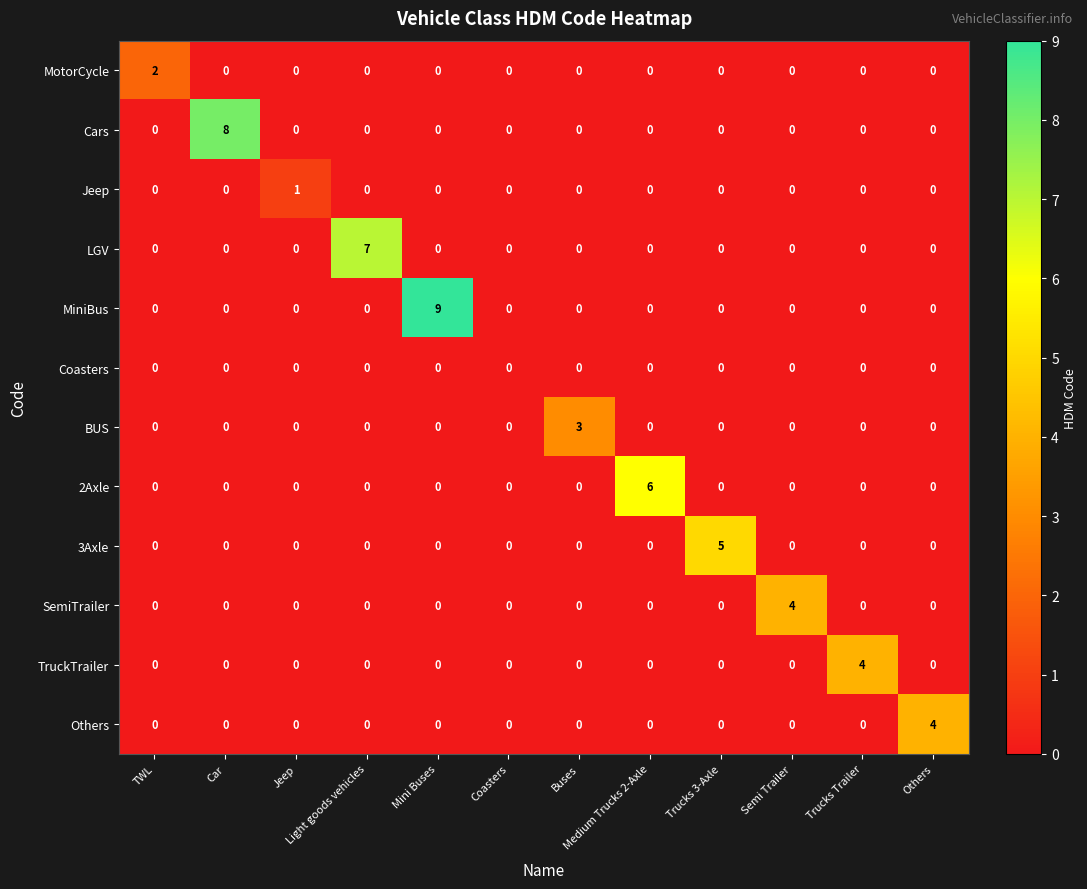

True or false: MiniBus has a value of 0 at Buses.

True